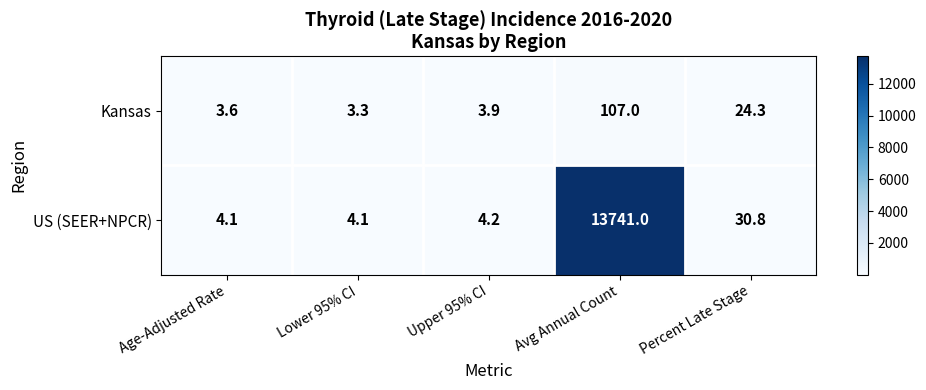

At which label does US (SEER+NPCR) reach its peak?

Avg Annual Count